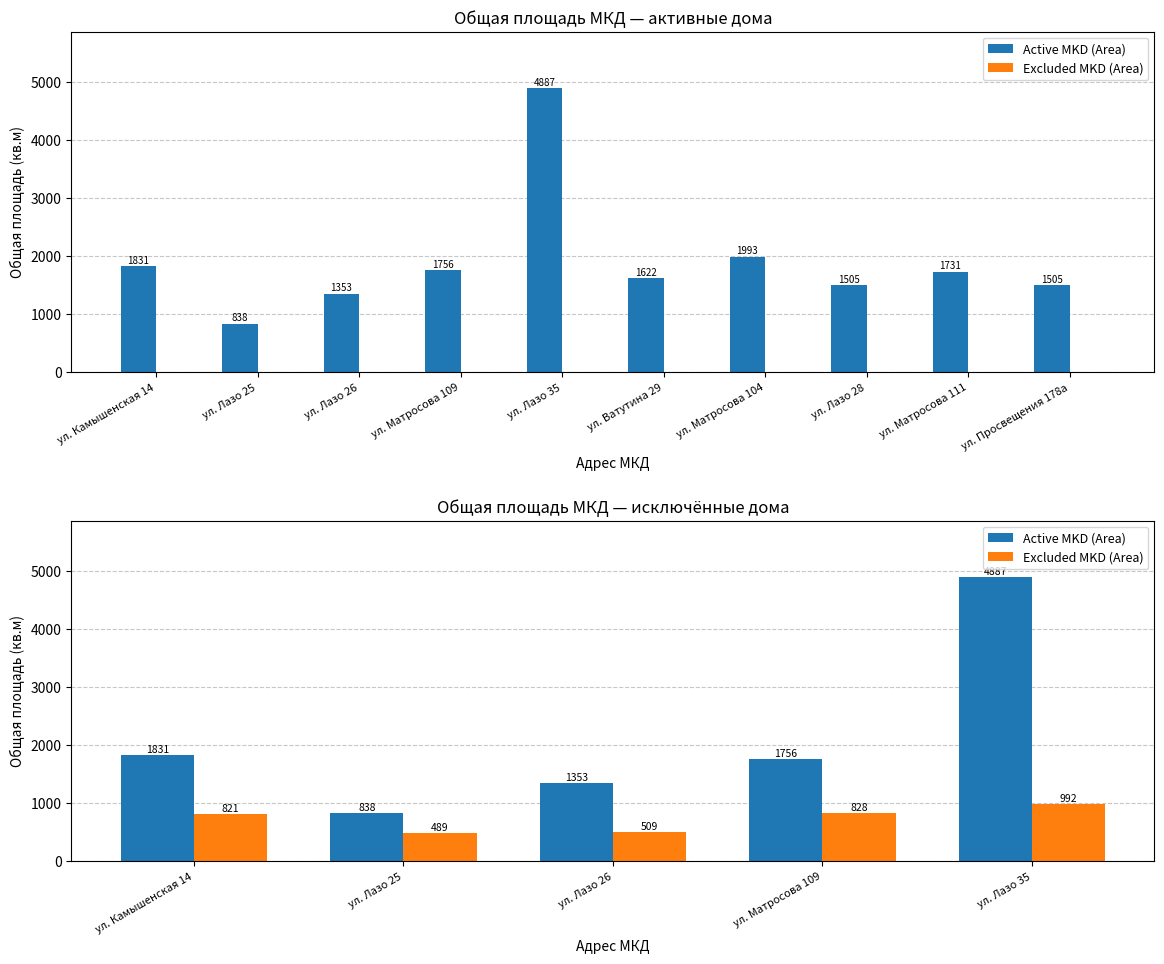

Count the number of data series in this chart.

2